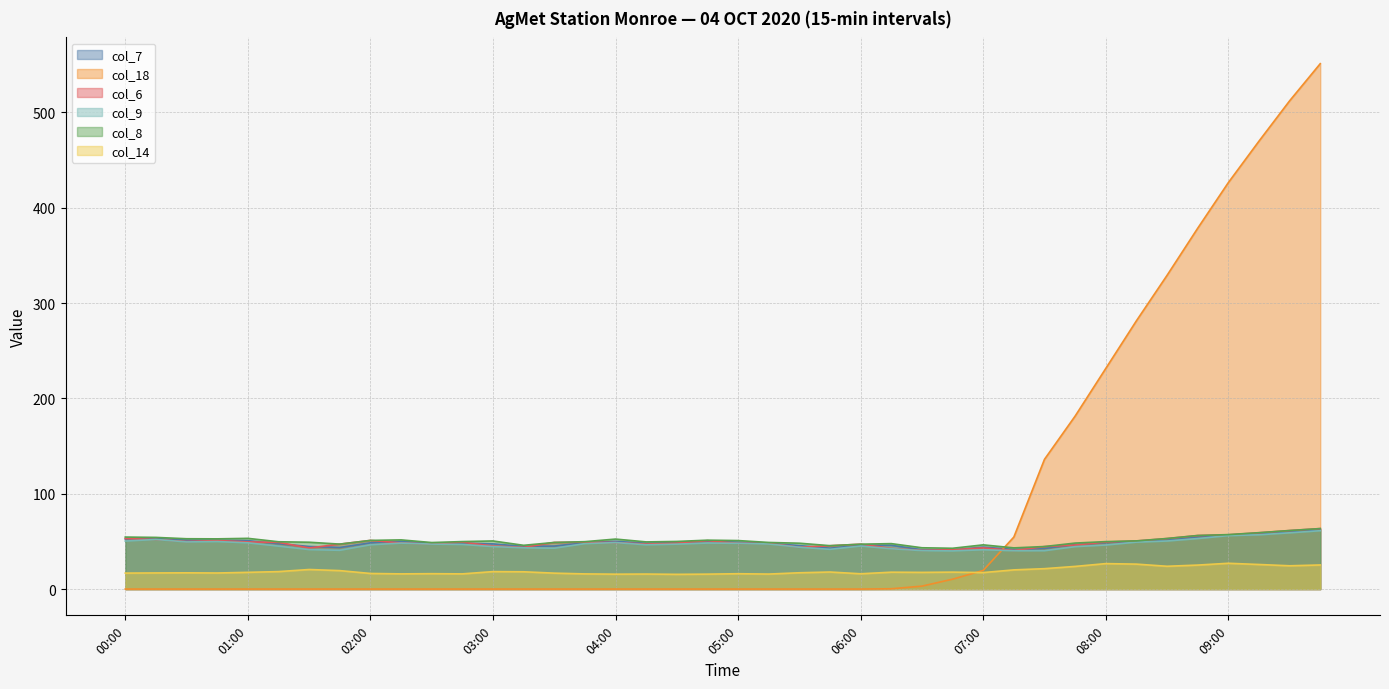

Which label corresponds to the largest value in the chart?

09:45